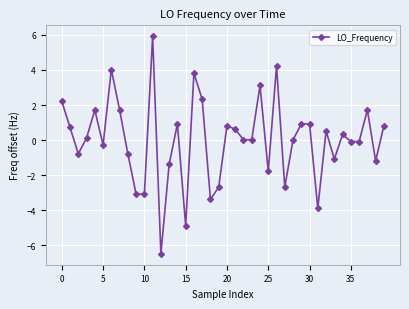

What is the minimum value shown in the chart?

-6.5